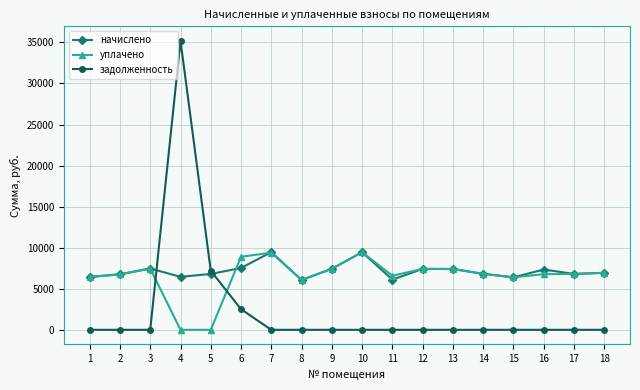

Which series has the widest spread of values?

задолженность